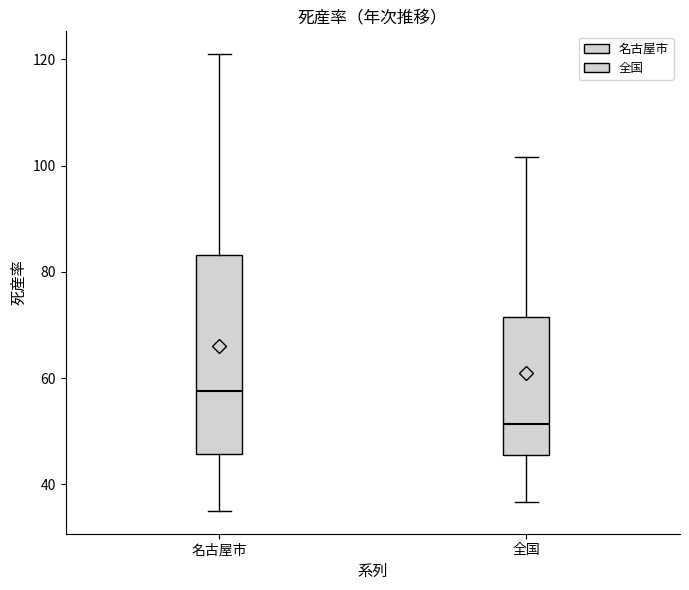

Which box has the lowest median line?

全国